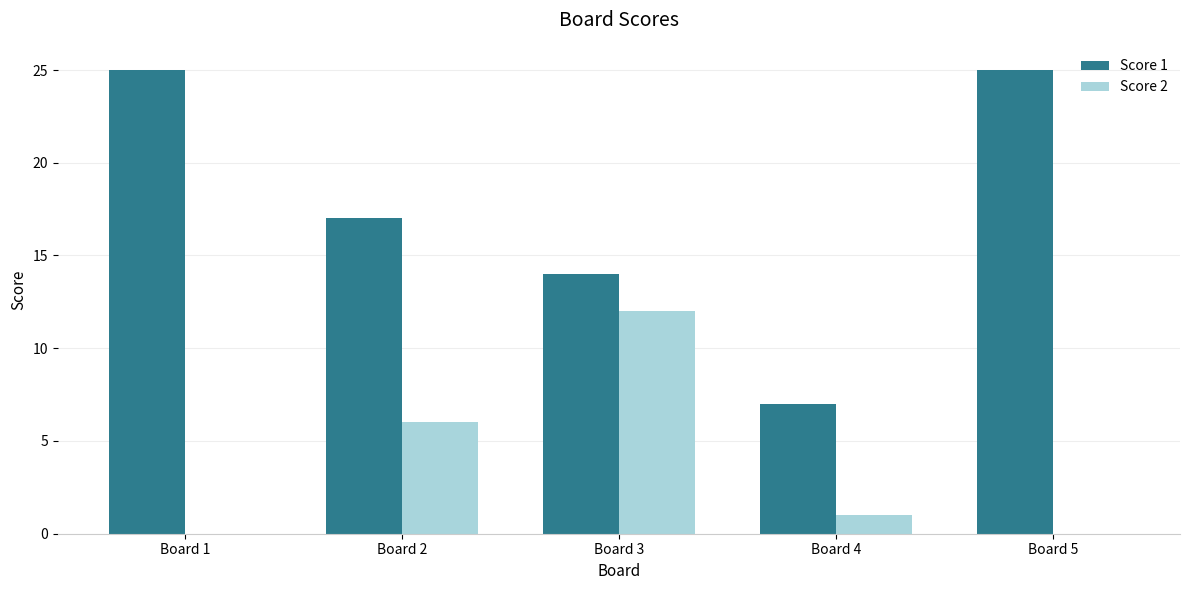

Reading left to right, list all the values displayed in this chart.

Score 1: 25	17	14	7	25
Score 2: 0	6	12	1	0